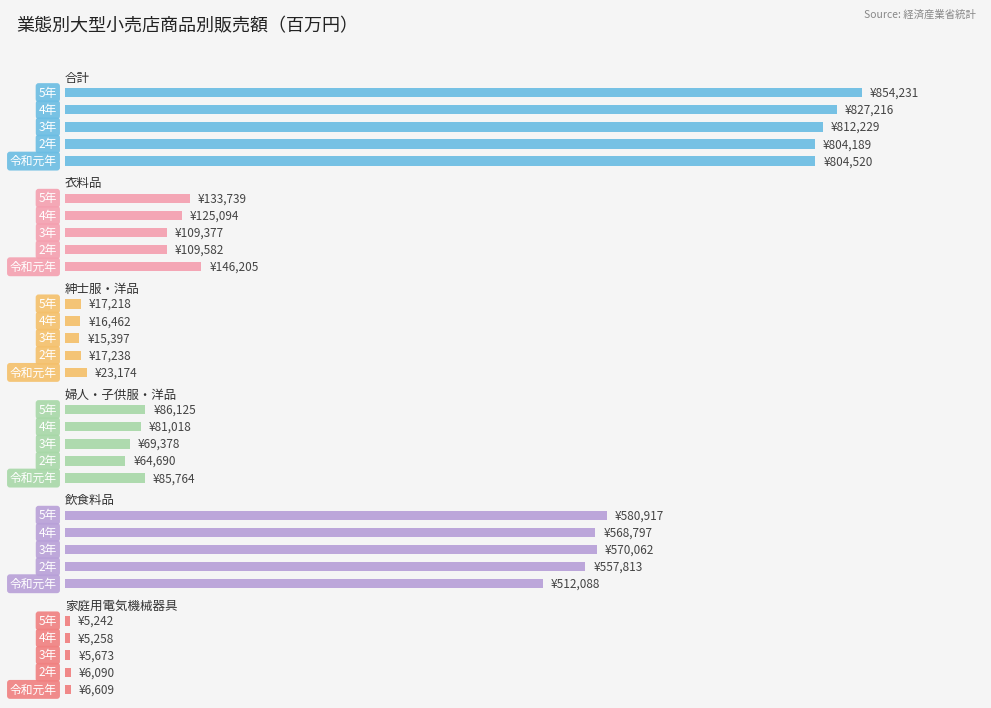

Count the number of categories in the chart.

5